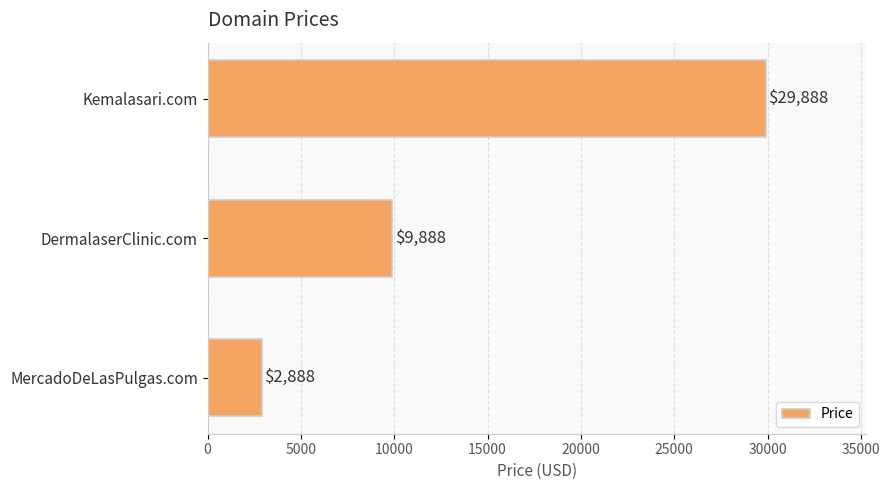

Which has a higher value, DermalaserClinic.com or MercadoDeLasPulgas.com?

DermalaserClinic.com